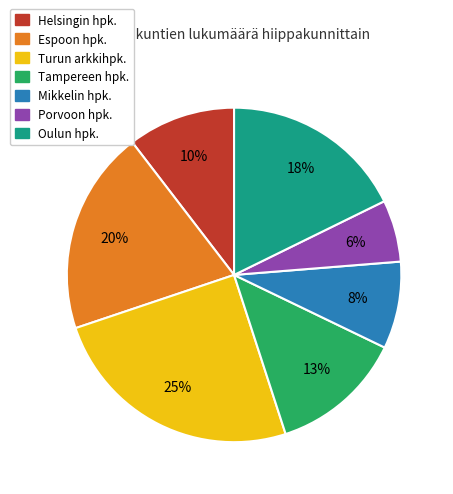

To the nearest percent, what is the difference between the largest and smallest slice percentages?

19%